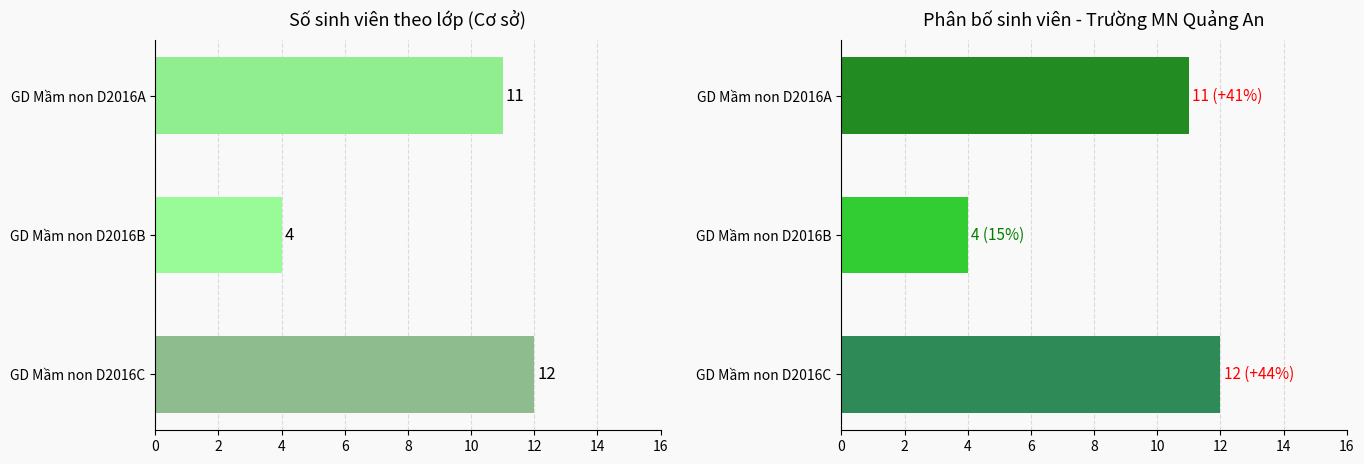

How many values exceed 11?

1